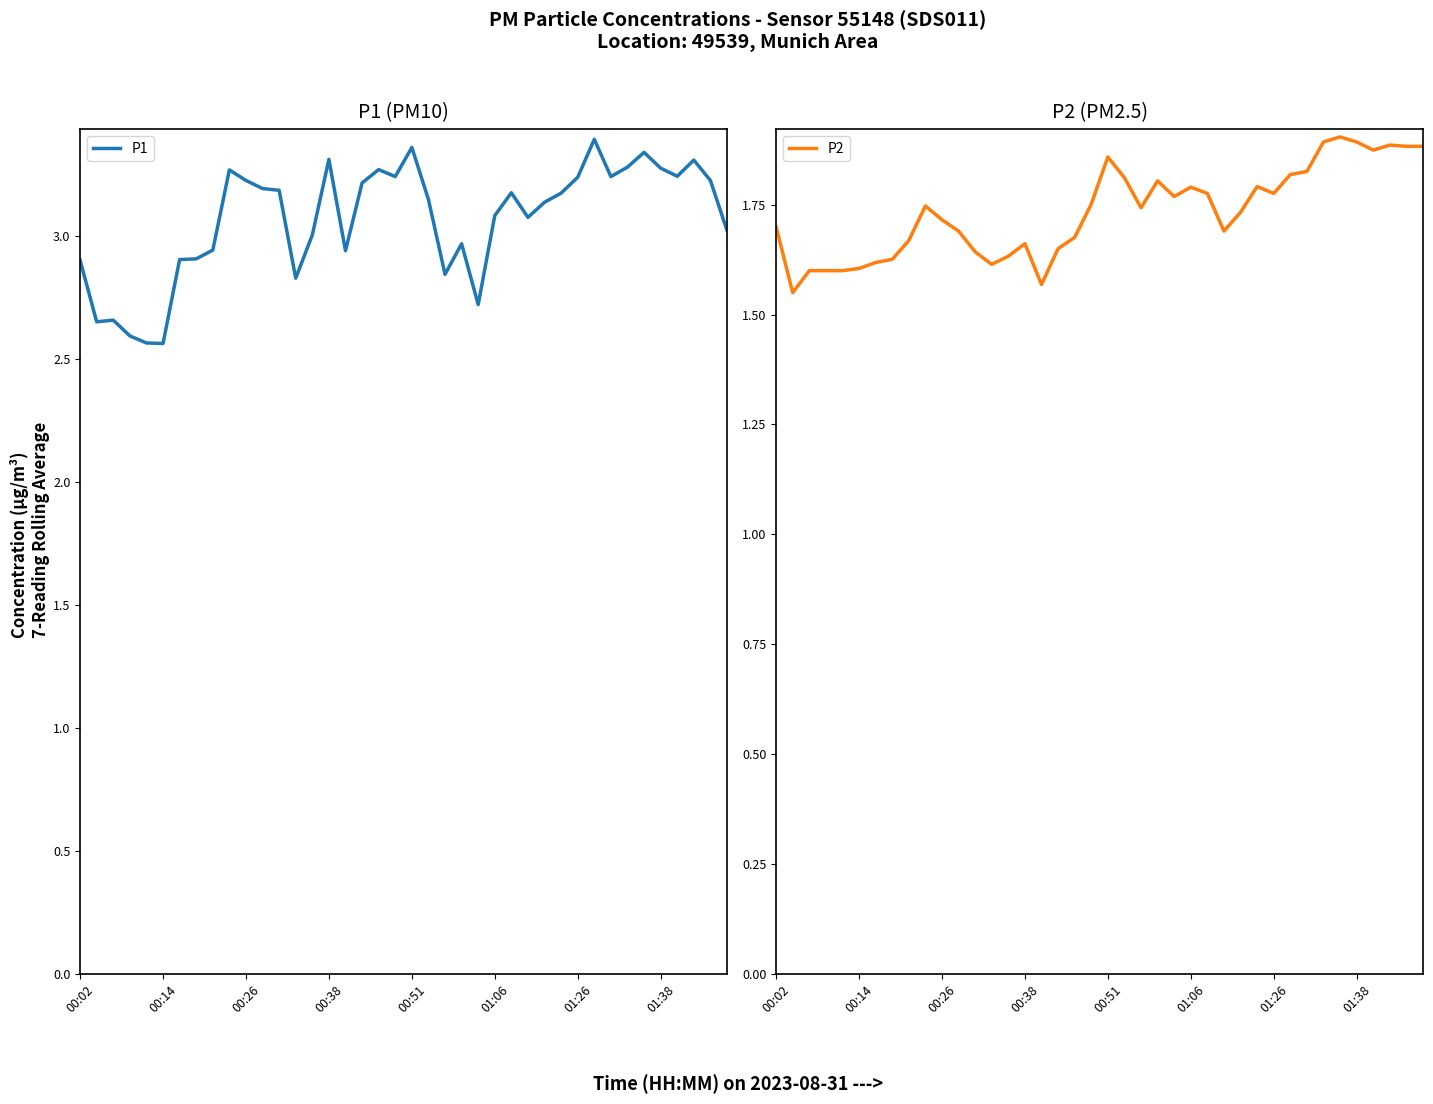

What is the value of the P1 point at the 2nd from the left?

2.6